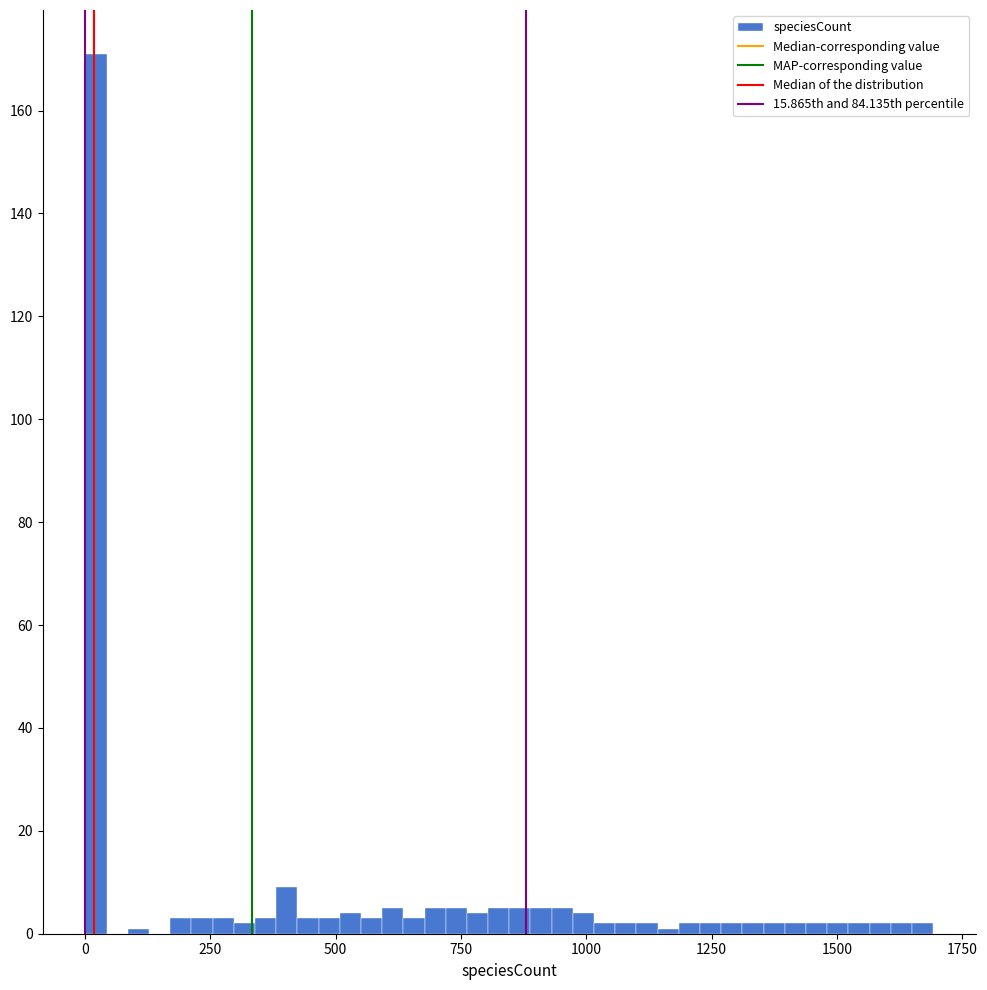

Read against the x-axis, roughly where is the centre of the tallest bar?

0